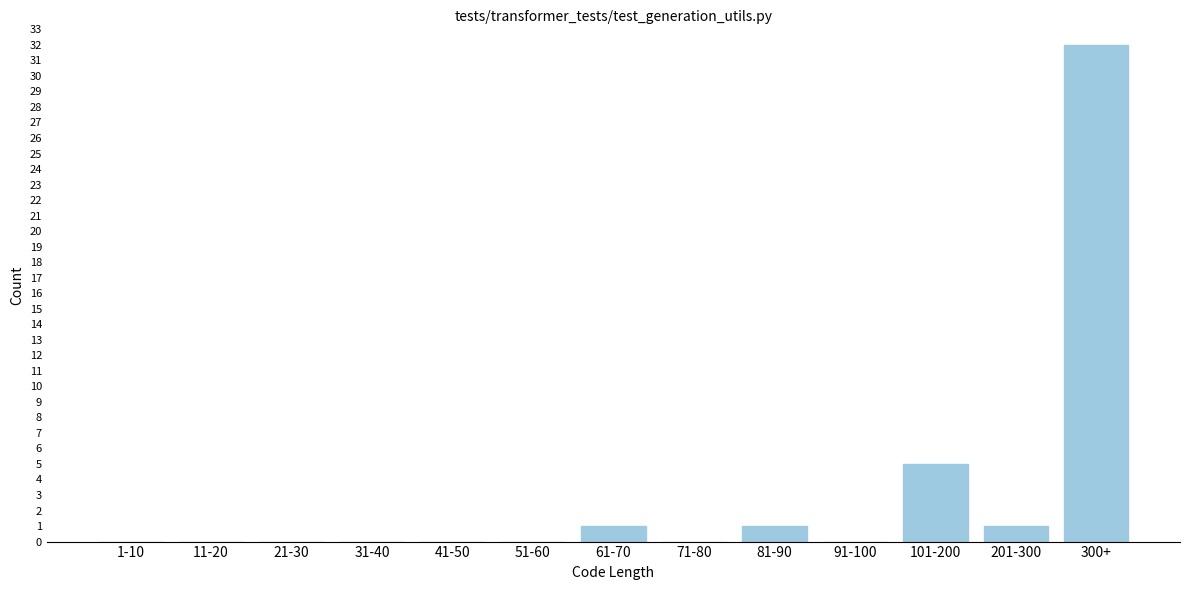

Reading right to left, extract all data points from this chart.

300+=32	201-300=1	101-200=5	91-100=0	81-90=1	71-80=0	61-70=1	51-60=0	41-50=0	31-40=0	21-30=0	11-20=0	1-10=0